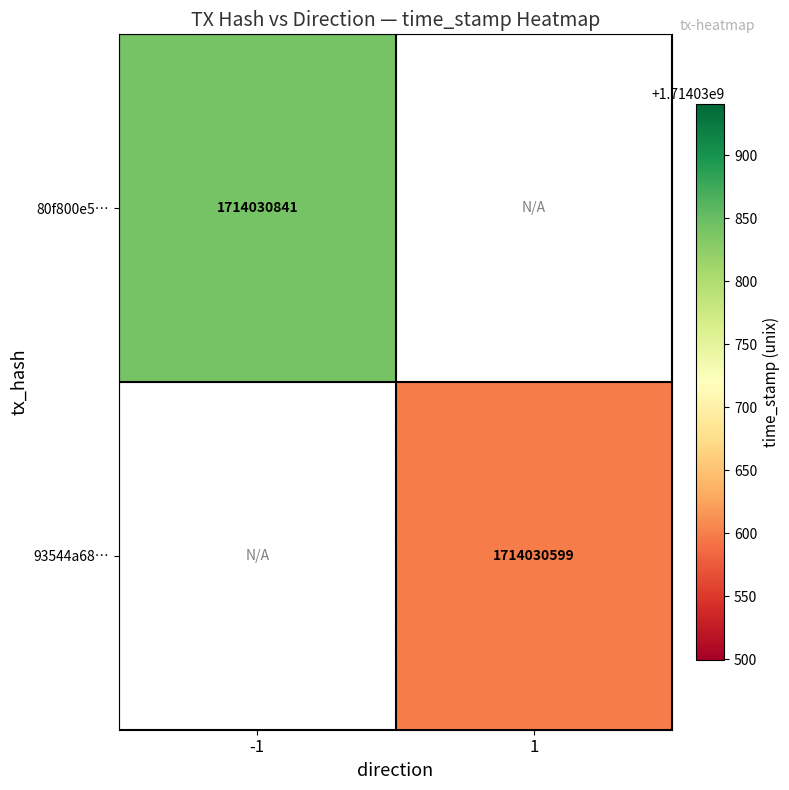

Which series has the largest range (max minus min)?

80f800e5cc0853661a4d0846b3bda3dcf369508